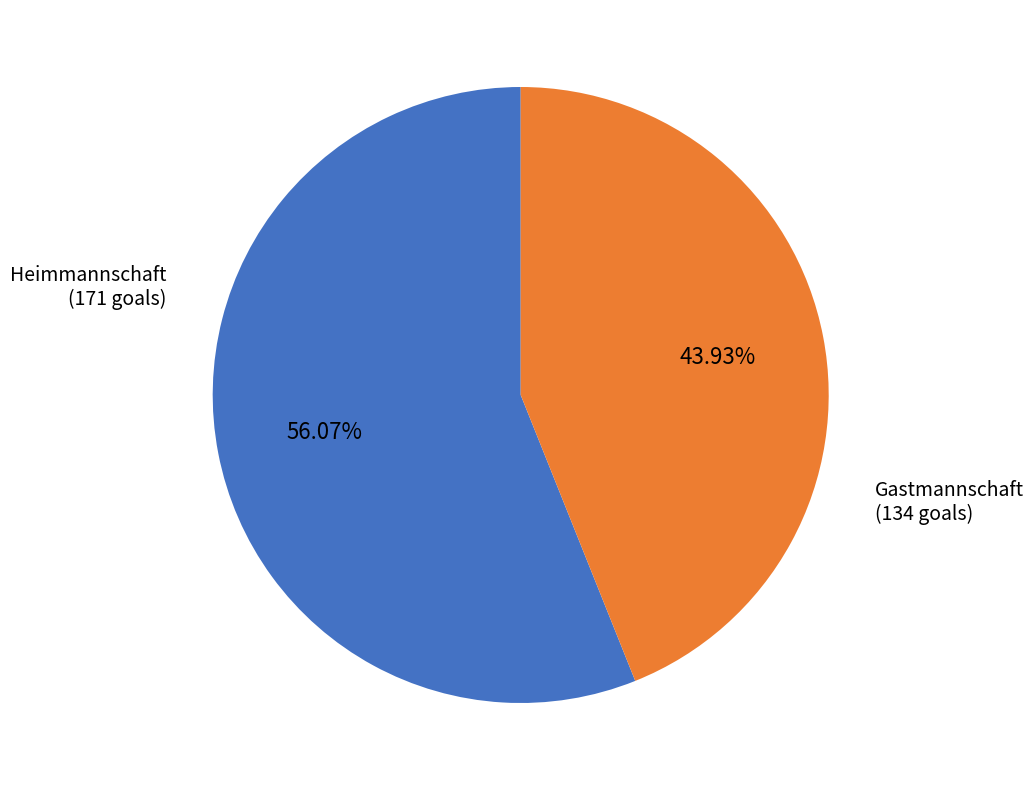

Which category accounts for the majority?

Heimmannschaft